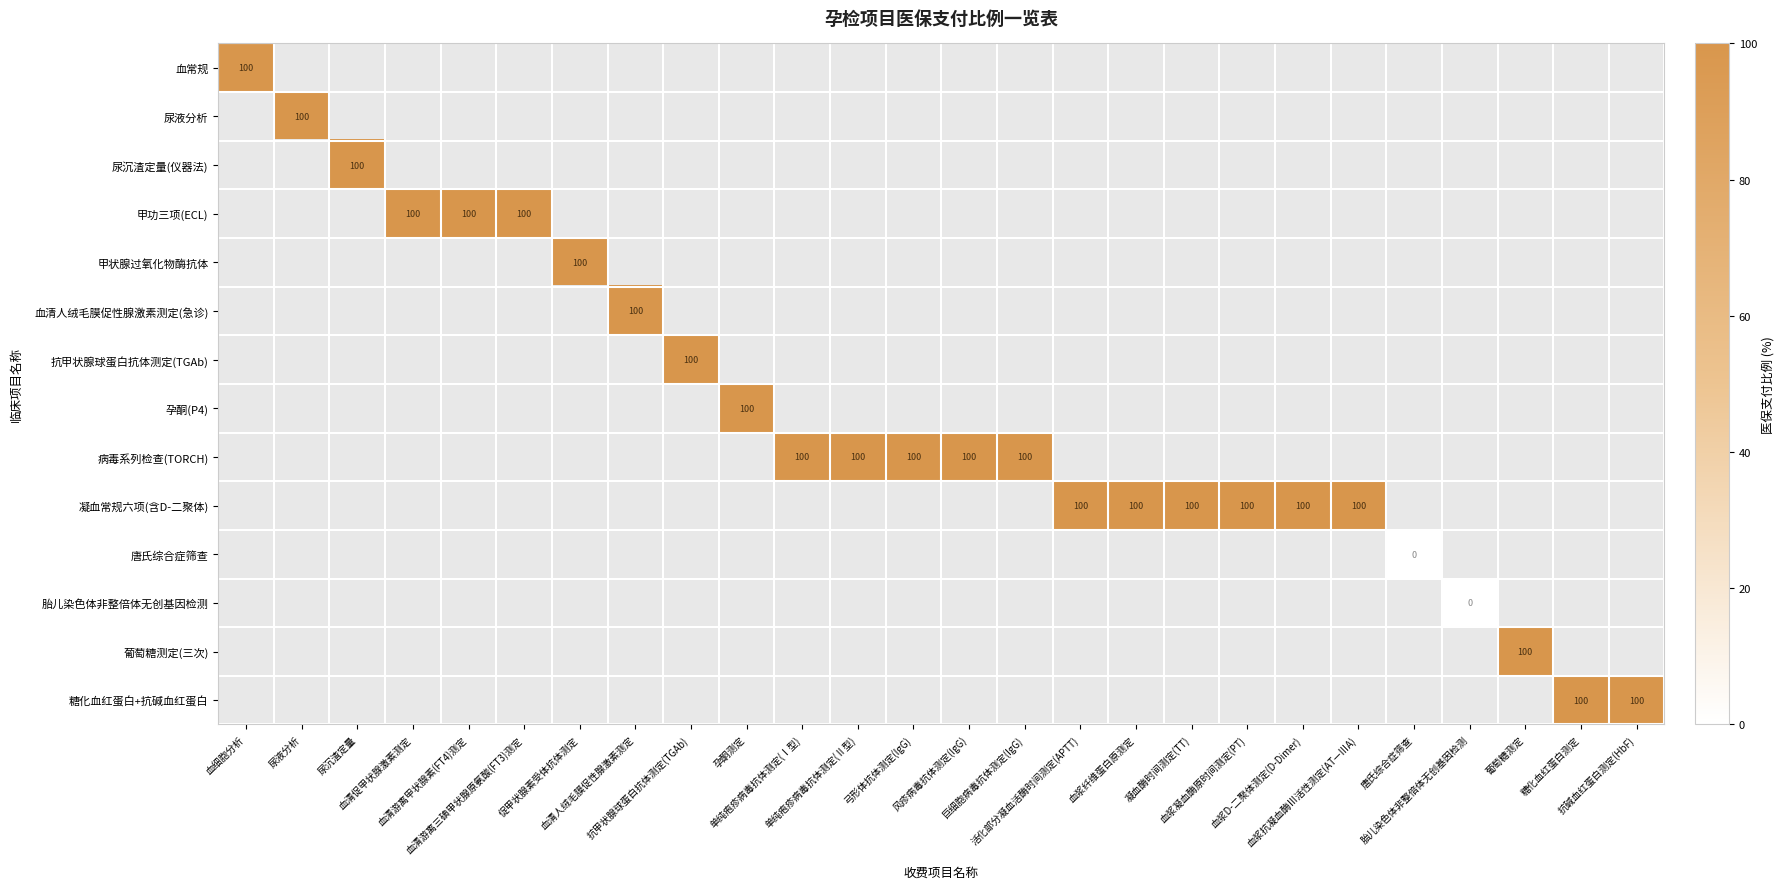

Rank the series at 弓形体抗体测定(IgG) from highest to lowest value.

血常规, 尿液分析, 尿沉渣定量(仪器法), 甲功三项(ECL), 甲状腺过氧化物酶抗体, 血清人绒毛膜促性腺激素测定(急诊), 抗甲状腺球蛋白抗体测定(TGAb), 孕酮(P4), 病毒系列检查(TORCH), 凝血常规六项(含D-二聚体), 唐氏综合症筛查, 胎儿染色体非整倍体无创基因检测, 葡萄糖测定(三次), 糖化血红蛋白+抗碱血红蛋白